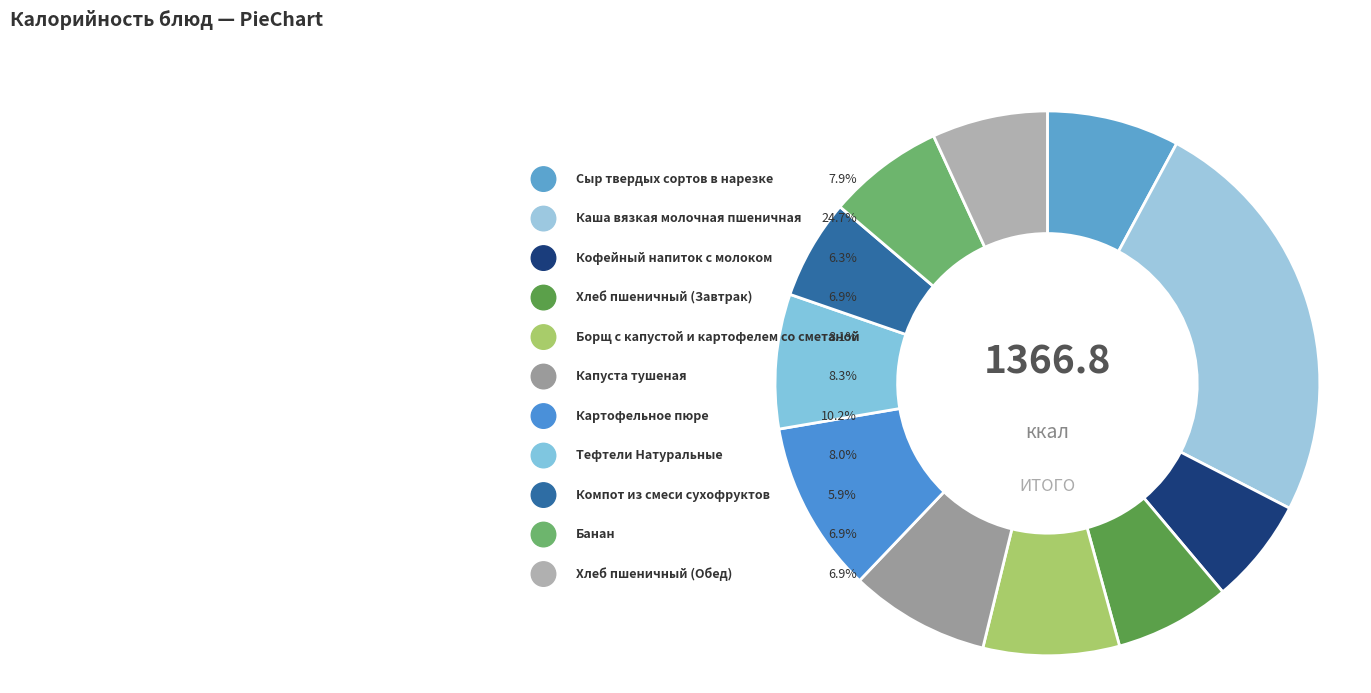

What is the smallest slice in the pie chart?

Компот из смеси сухофруктов